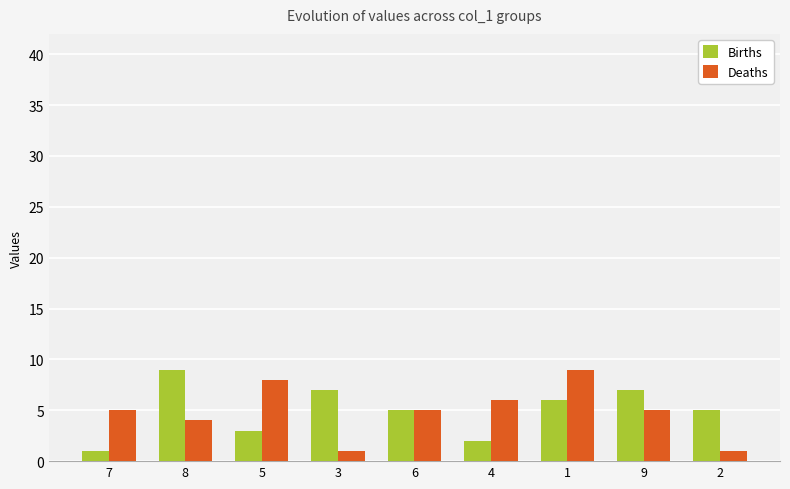

What is the greatest value displayed?

9